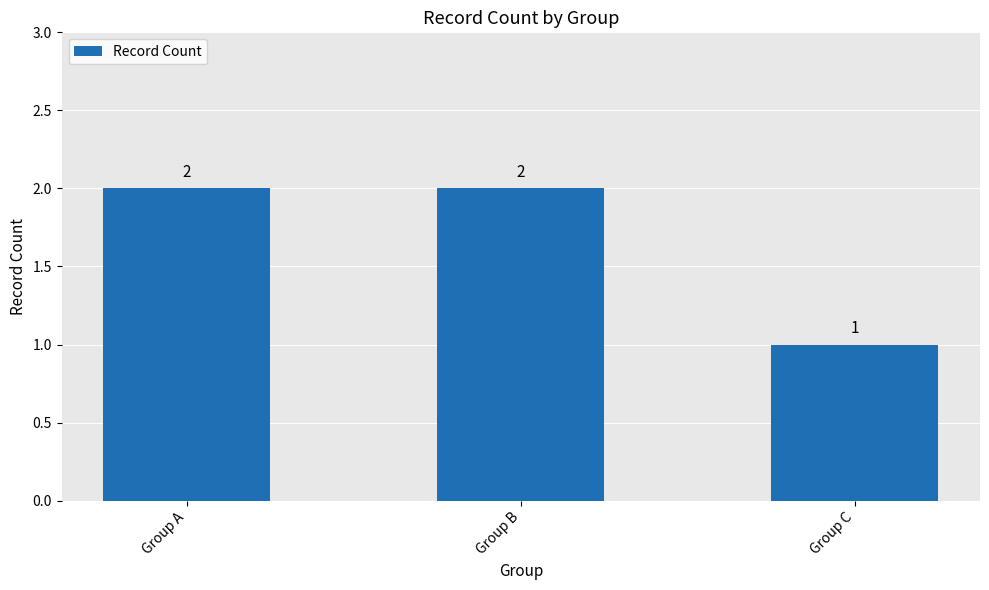

At which label is the value closest to 1?

Group C